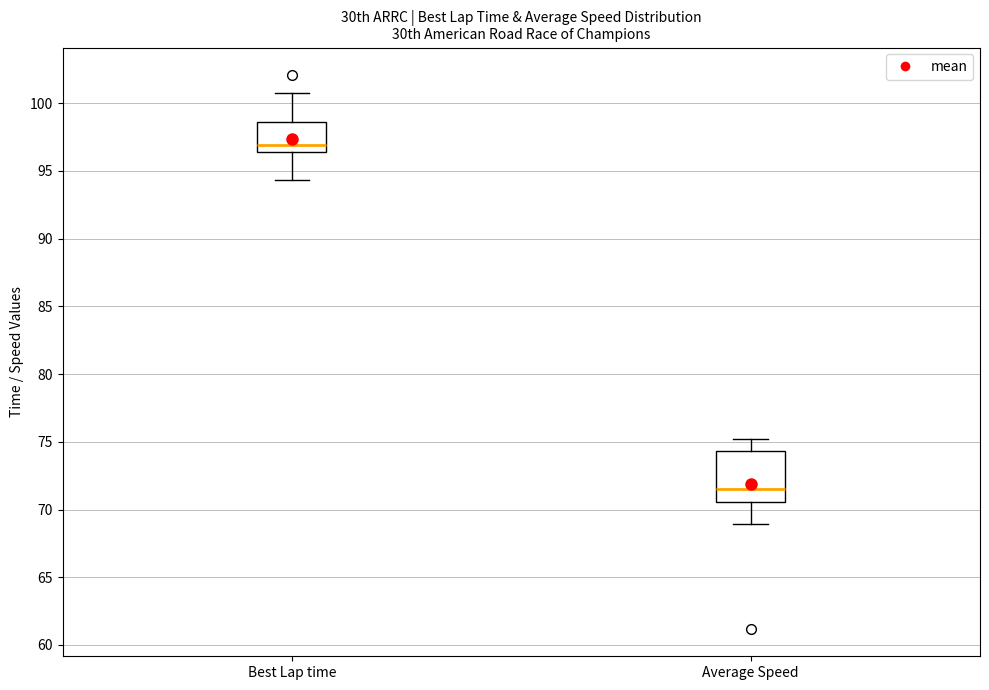

Reading left to right, read every box against the y-axis: the position of its median line, the range the box covers, and the ends of its whiskers. The values are not printed on the chart, so give them approximately, as read against the axis.

Best Lap time: median 97.0, box 96.5 to 98.5, whiskers 94.5 to 100.5
Average Speed: median 71.5, box 70.5 to 74.5, whiskers 69.0 to 75.0